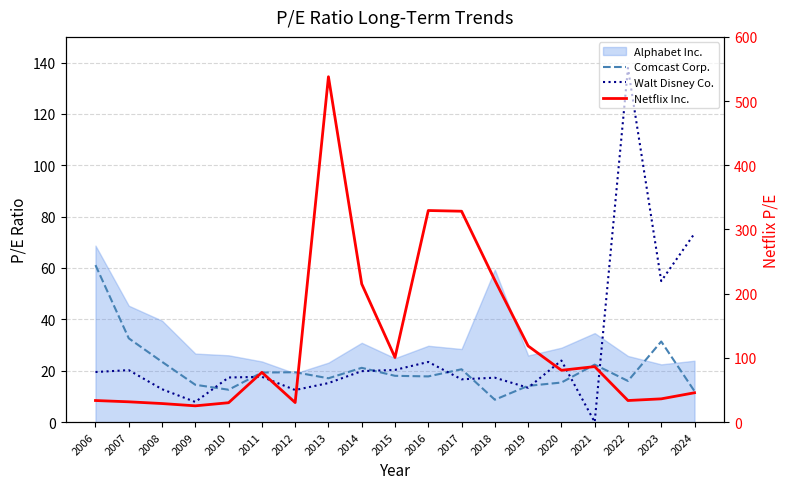

What is the value of the Walt Disney Co. point at the 18th from the left?

54.9